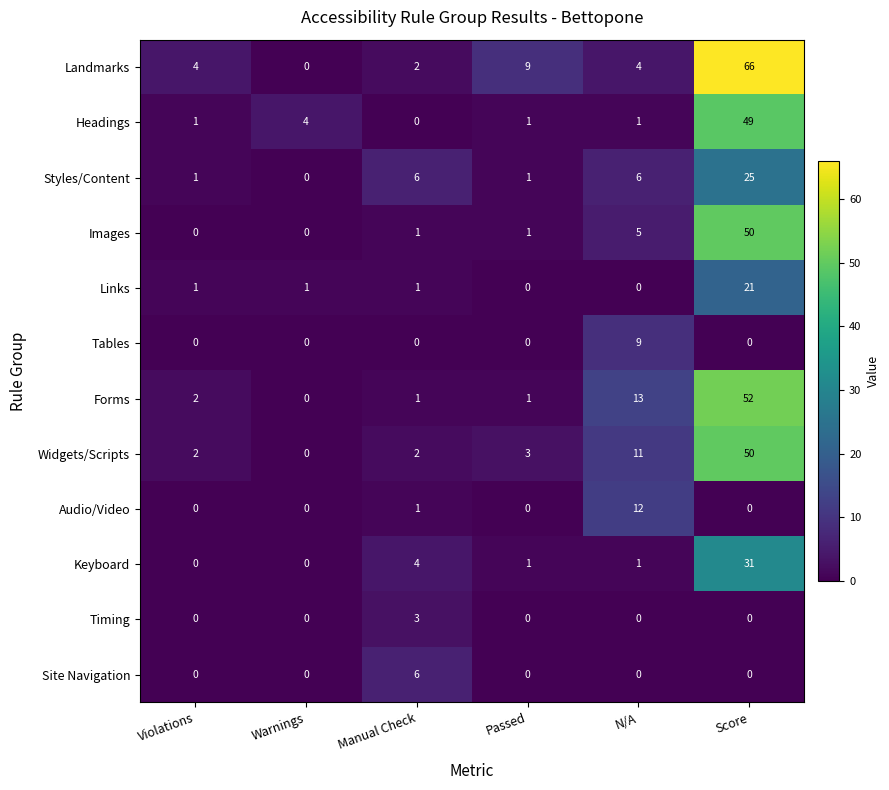

Between Violations and Manual Check, which series saw the biggest shift?

Site Navigation